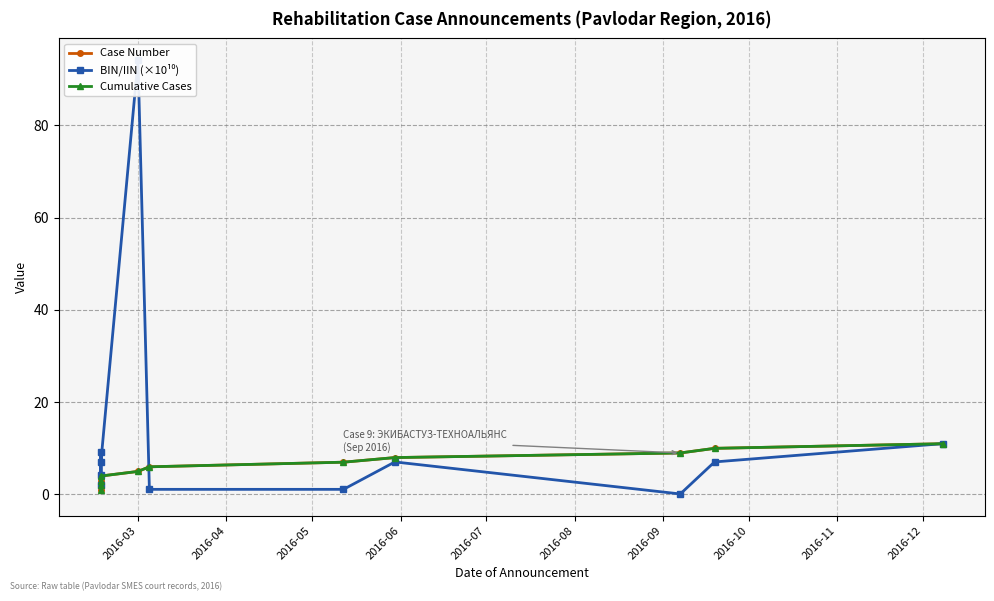

Reading left to right, list all the values displayed in this chart.

Case Number: 1.0	2.0	3.0	4.0	5.0	6.0	7.0	8.0	9.0	10.0	11.0
BIN/IIN (×10¹⁰): 4.1	9.1	2.0	7.1	94.1	1.1	1.1	7.1	0.1	7.1	11.0
Cumulative Cases: 1.0	2.0	3.0	4.0	5.0	6.0	7.0	8.0	9.0	10.0	11.0